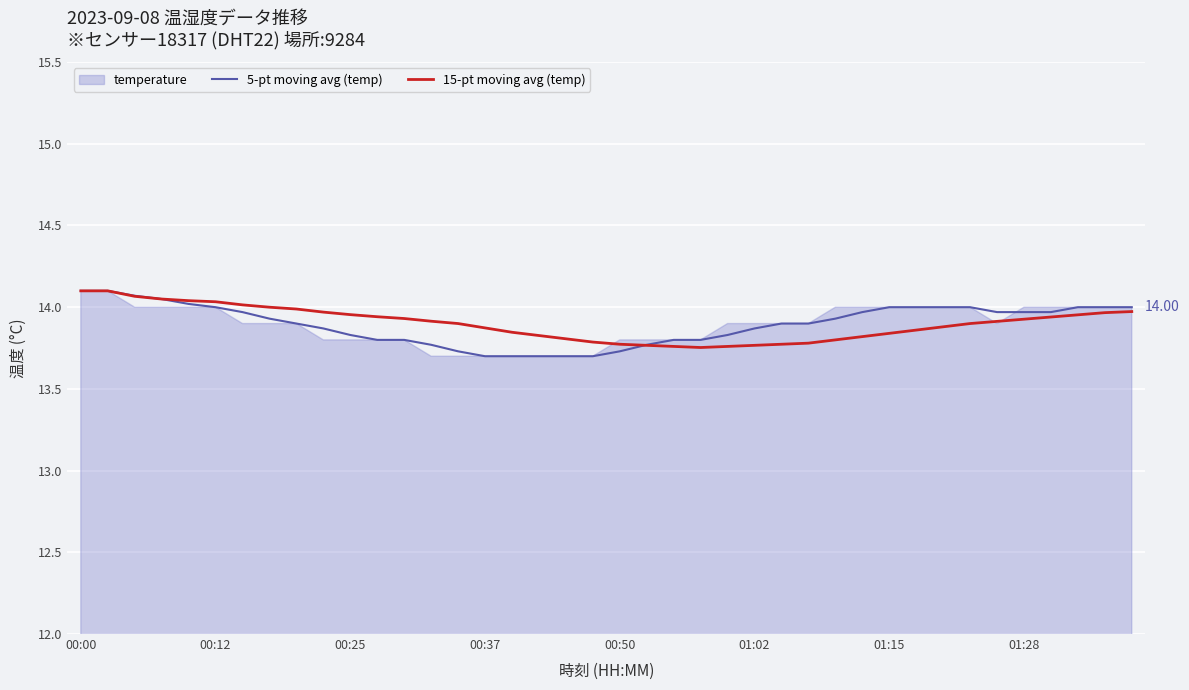

Which series has the widest spread of values?

5-pt moving avg (temp)